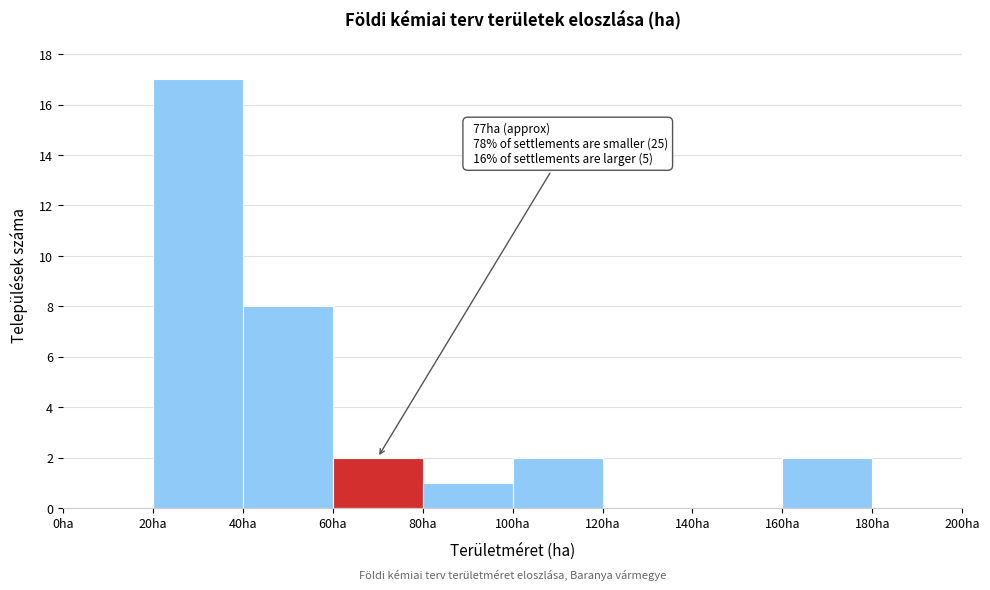

Which range on the x-axis has the tallest bar?

20 to 40